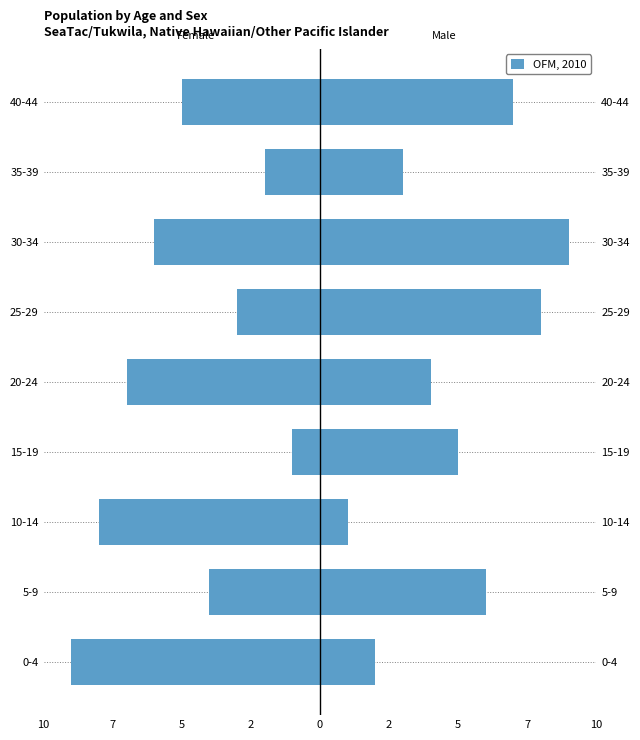

Count the values in the range -7 to -3.

5